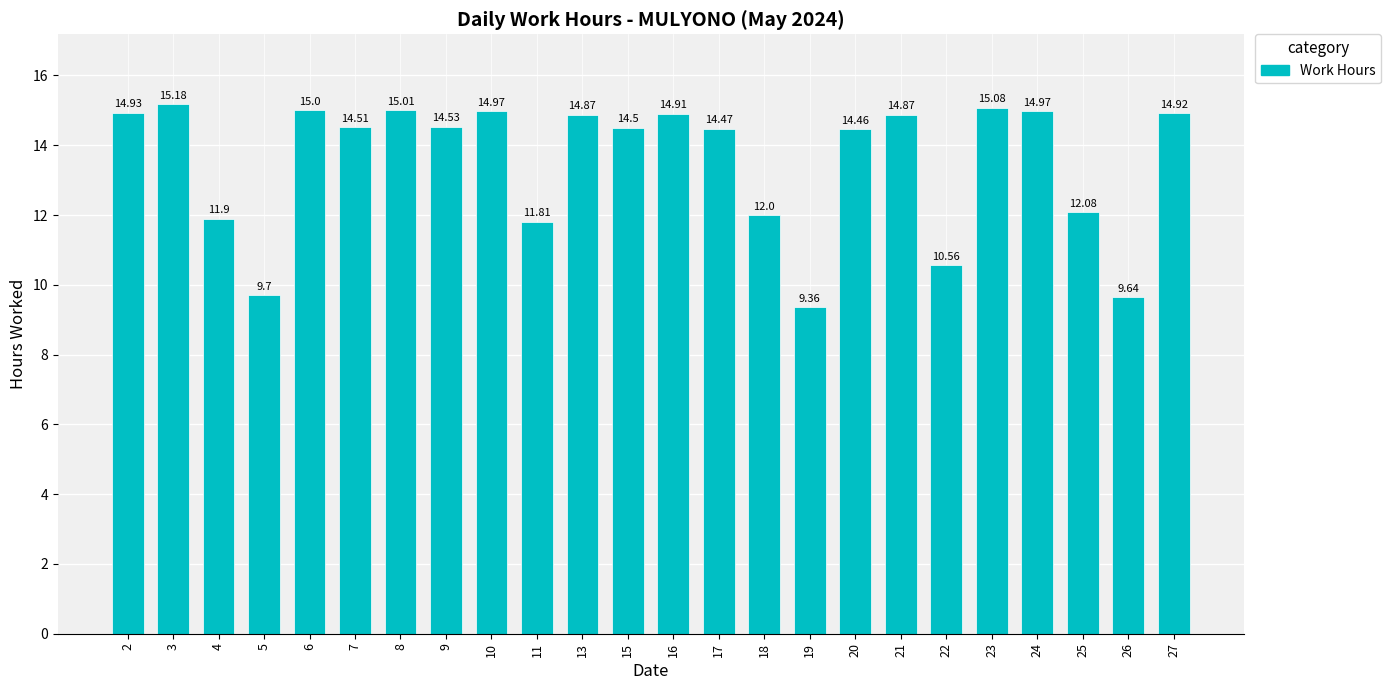

What is the difference between the maximum and minimum values?

5.8